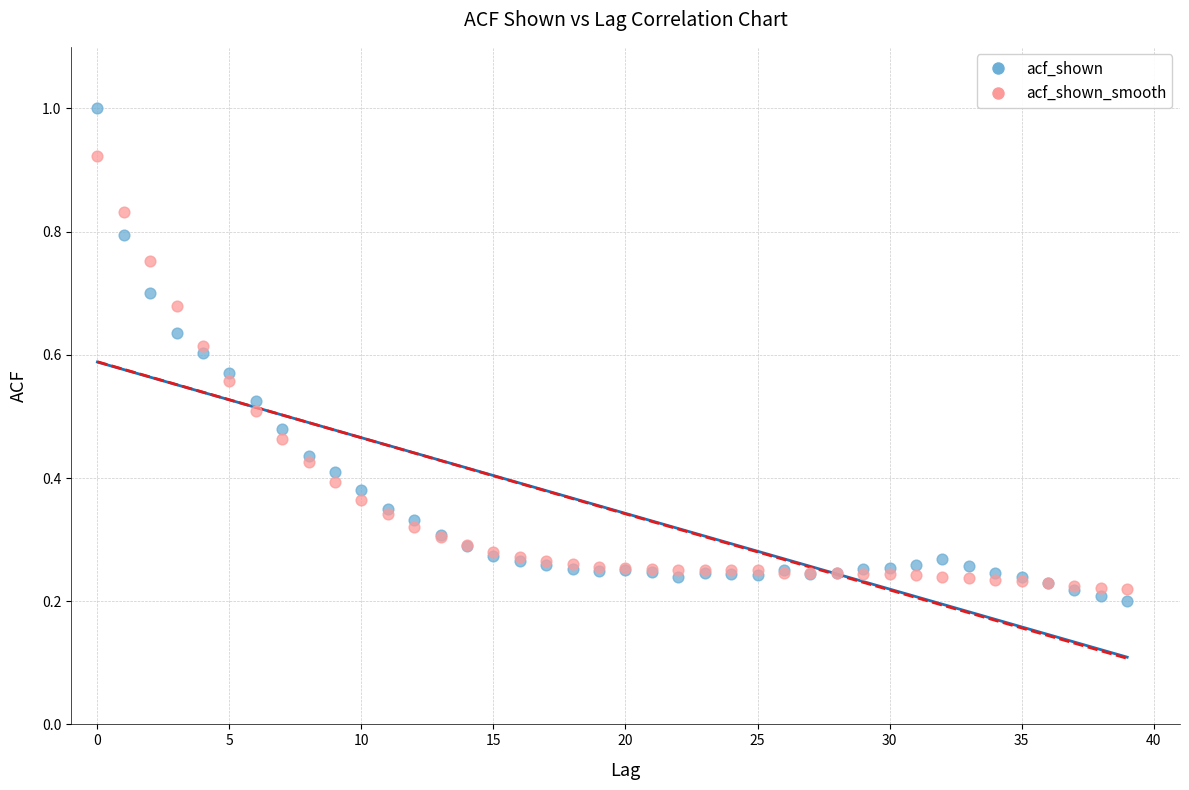

Which series has the largest Y range (max minus min)?

acf_shown